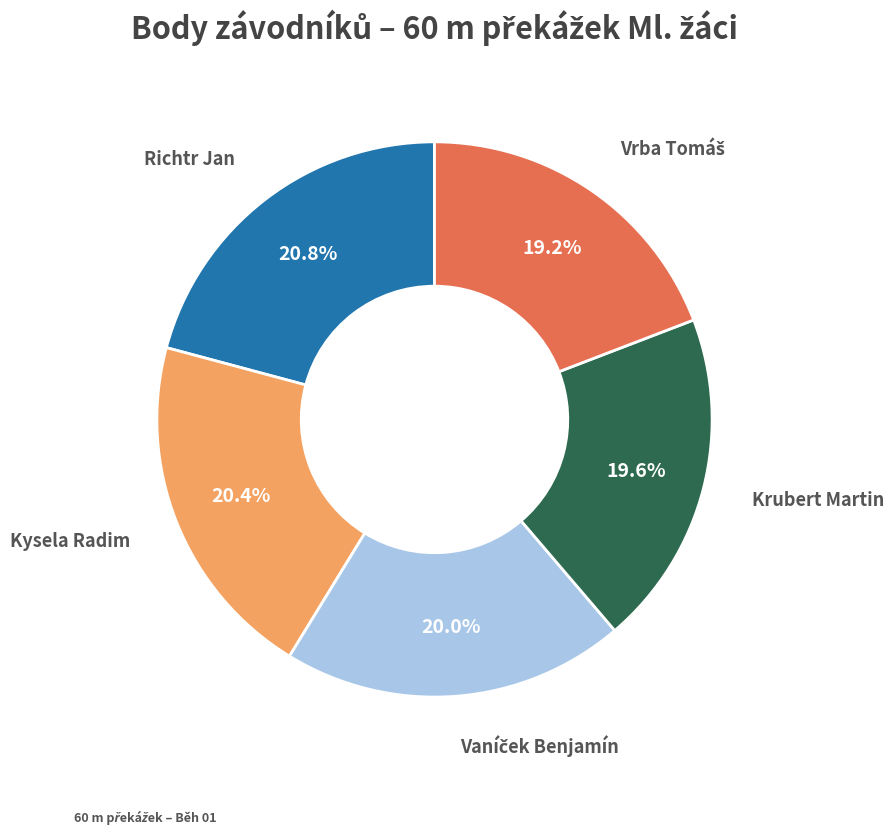

To the nearest percent, what portion does Krubert Martin represent?

20%